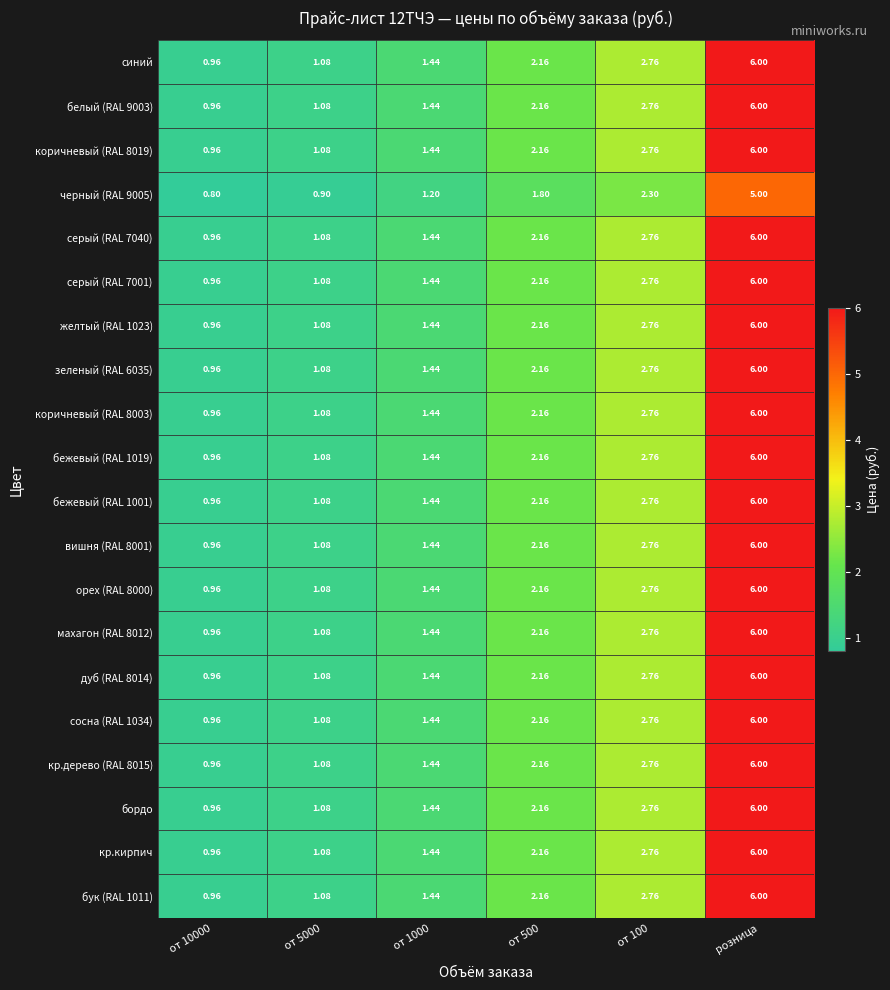

What is the difference between the highest and lowest values at от 500?

0.4